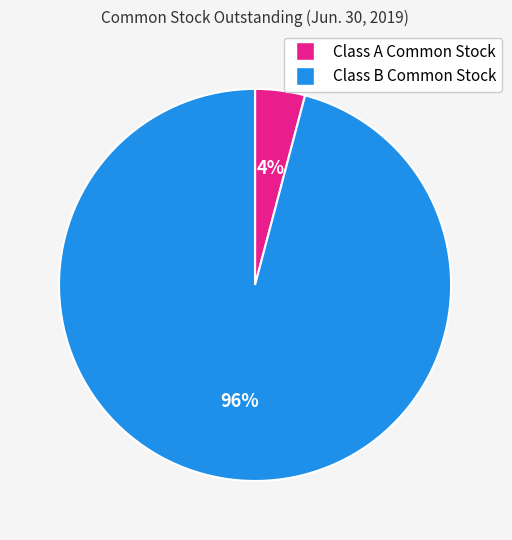

Combined, do Class B Common Stock and Class A Common Stock account for over 50%?

Yes